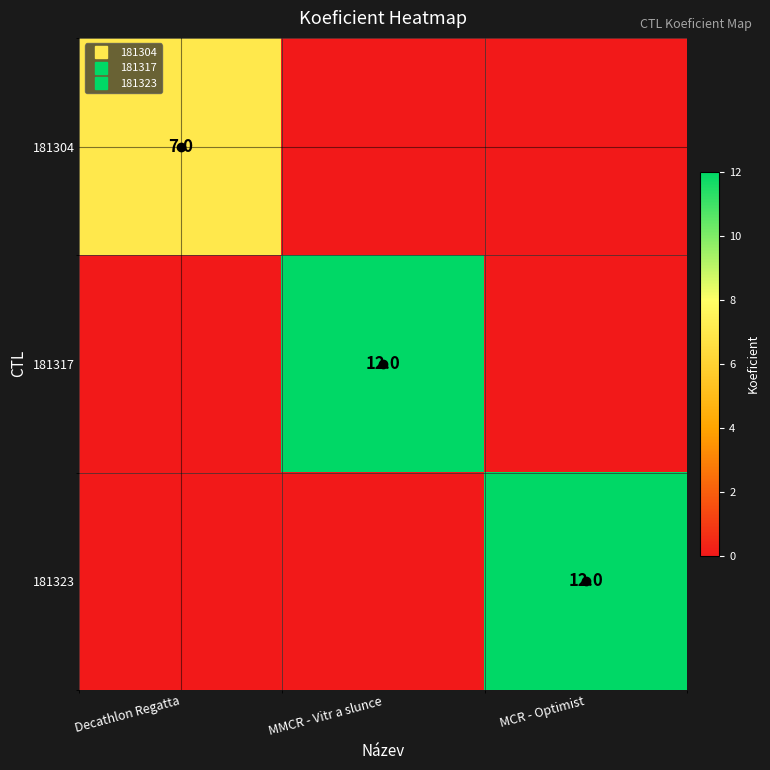

Which series has the largest range (max minus min)?

181317